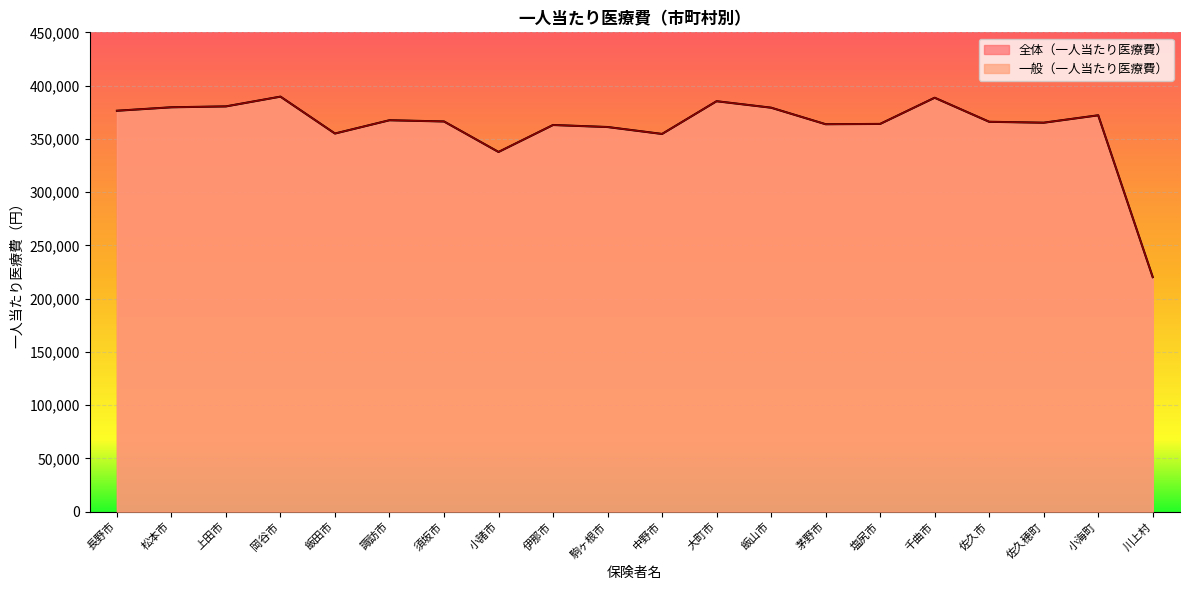

At 松本市, list the series in order from smallest to largest.

一般（一人当たり医療費）, 全体（一人当たり医療費）